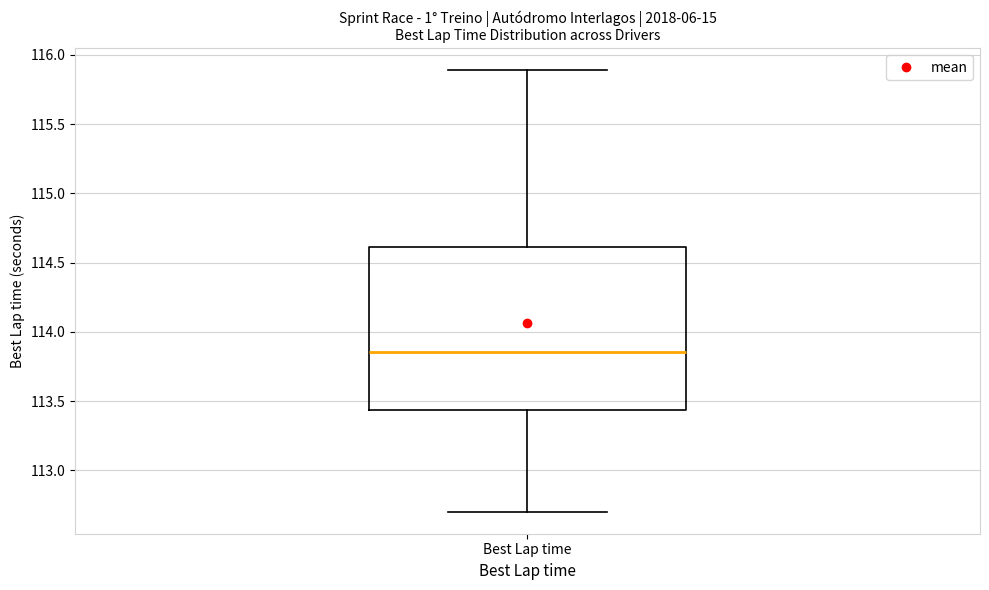

Read this box plot against the y-axis: the position of the median line, the range covered by the box, and the ends of both whiskers. The values are not printed on the chart, so give them approximately, as read against the axis.

median 113.85, box 113.45 to 114.60, whiskers 112.70 to 115.90